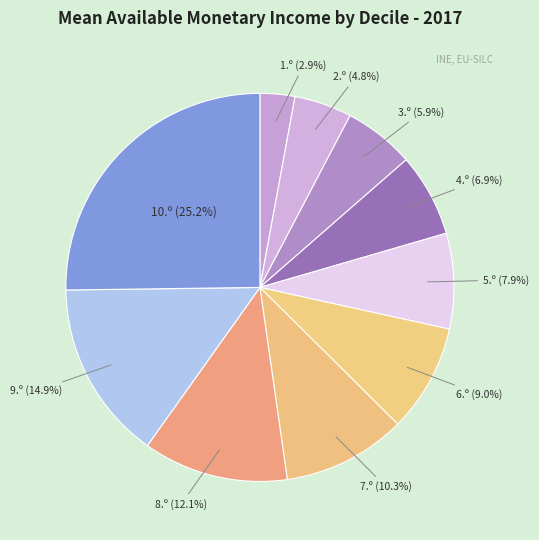

Is it true that 7.º is 21% of the pie?

False